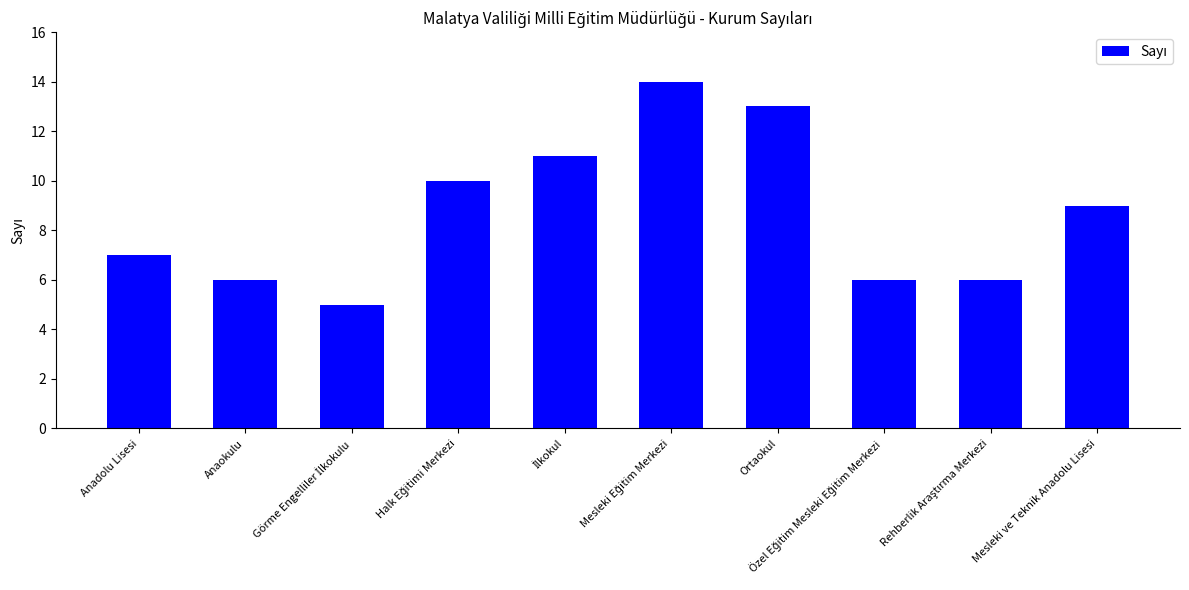

The value at Ortaokul is 13. True or false?

True